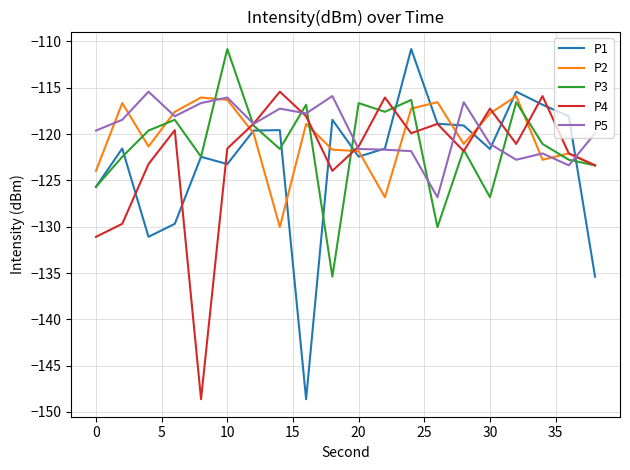

Is this an area chart (filled region under the line)?

No